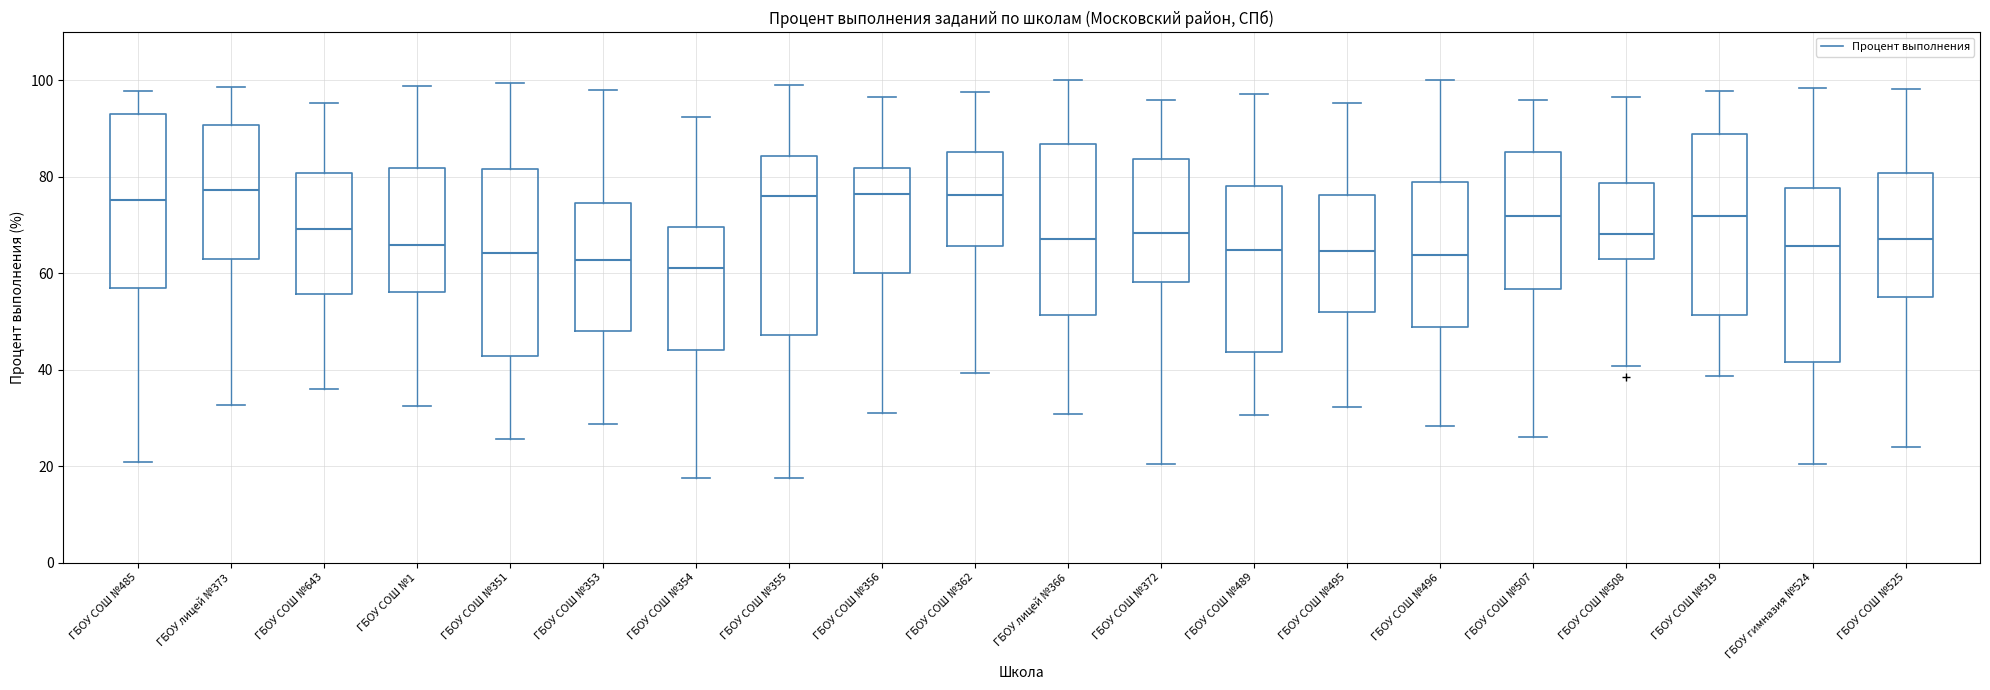

Reading left to right, read every box against the y-axis: the position of its median line, the range the box covers, and the ends of its whiskers. The values are not printed on the chart, so give them approximately, as read against the axis.

ГБОУ СОШ №485: median 76, box 56 to 94, whiskers 20 to 98
ГБОУ лицей №373: median 78, box 64 to 90, whiskers 32 to 98
ГБОУ СОШ №643: median 70, box 56 to 80, whiskers 36 to 96
ГБОУ СОШ №1: median 66, box 56 to 82, whiskers 32 to 98
ГБОУ СОШ №351: median 64, box 42 to 82, whiskers 26 to 100
ГБОУ СОШ №353: median 62, box 48 to 74, whiskers 28 to 98
ГБОУ СОШ №354: median 62, box 44 to 70, whiskers 18 to 92
ГБОУ СОШ №355: median 76, box 48 to 84, whiskers 18 to 100
ГБОУ СОШ №356: median 76, box 60 to 82, whiskers 30 to 96
ГБОУ СОШ №362: median 76, box 66 to 86, whiskers 40 to 98
ГБОУ лицей №366: median 68, box 52 to 86, whiskers 30 to 100
ГБОУ СОШ №372: median 68, box 58 to 84, whiskers 20 to 96
ГБОУ СОШ №489: median 64, box 44 to 78, whiskers 30 to 98
ГБОУ СОШ №495: median 64, box 52 to 76, whiskers 32 to 96
ГБОУ СОШ №496: median 64, box 48 to 78, whiskers 28 to 100
ГБОУ СОШ №507: median 72, box 56 to 86, whiskers 26 to 96
ГБОУ СОШ №508: median 68, box 62 to 78, whiskers 40 to 96
ГБОУ СОШ №519: median 72, box 52 to 88, whiskers 38 to 98
ГБОУ гимназия №524: median 66, box 42 to 78, whiskers 20 to 98
ГБОУ СОШ №525: median 68, box 54 to 80, whiskers 24 to 98